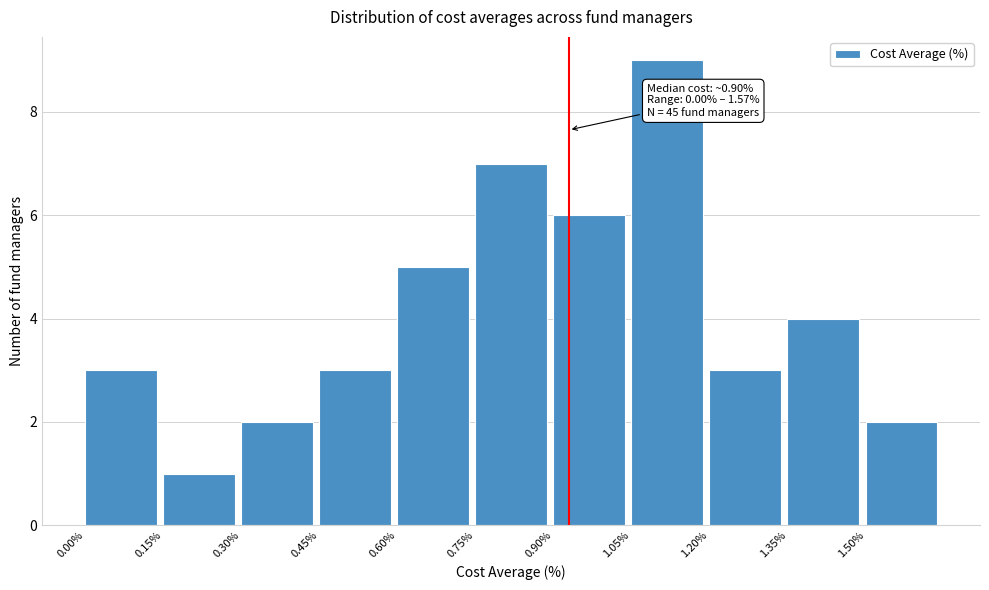

Over which range of the x-axis is the bar tallest?

1.05 to 1.20